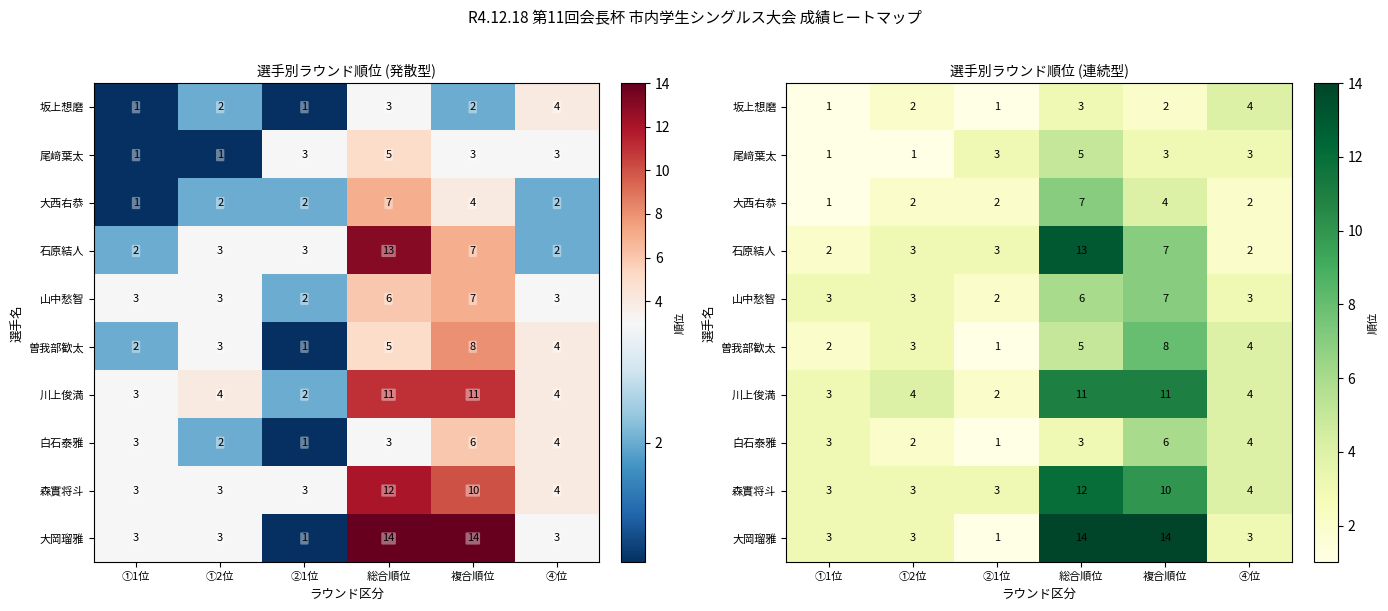

Between ④位 and ①1位, which is larger?

④位